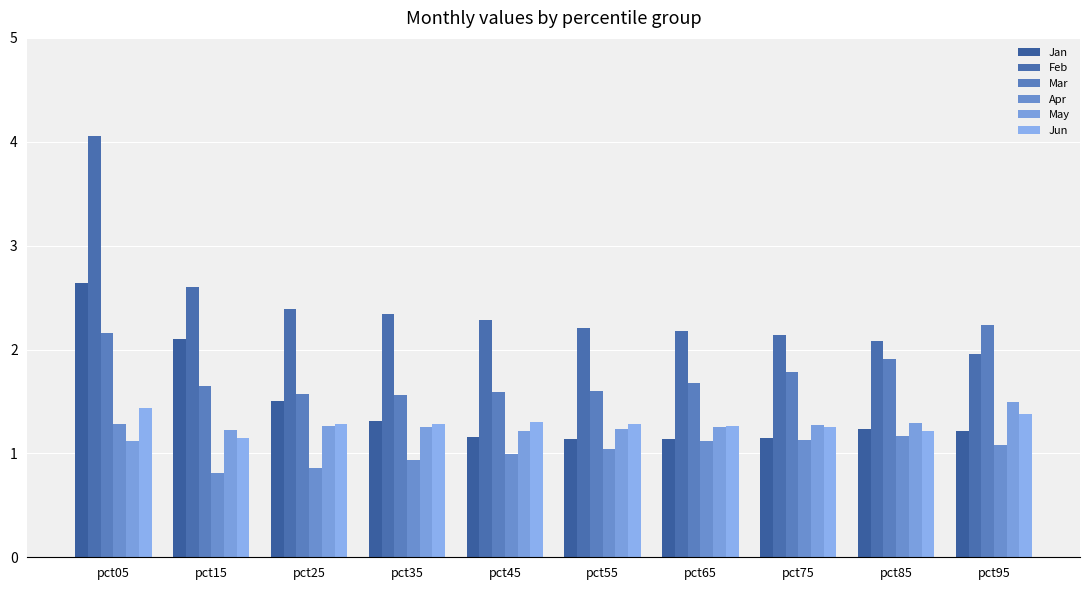

At how many categories does at least one series exceed 2?

10